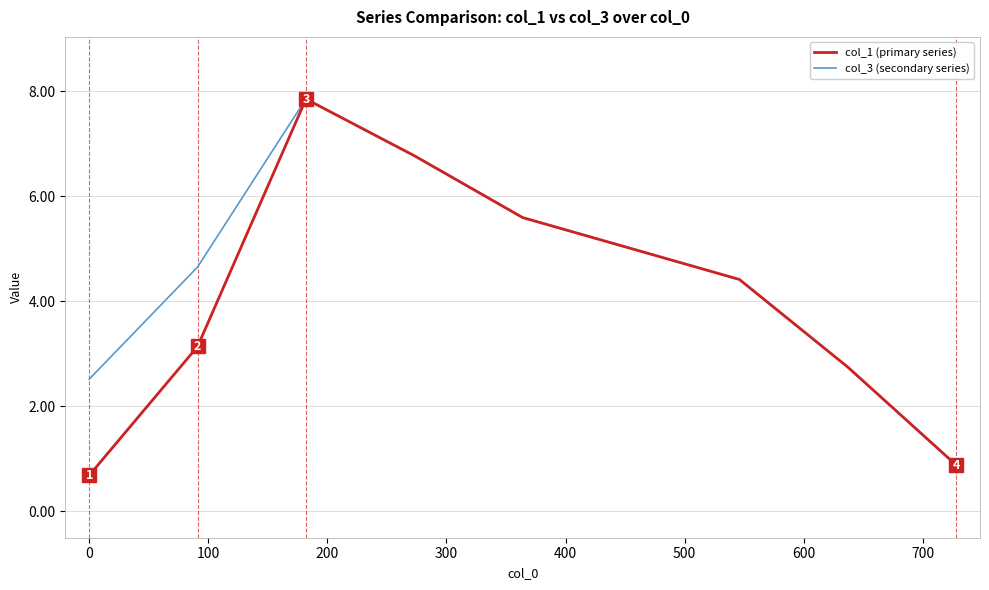

What is the smallest value displayed?

0.7